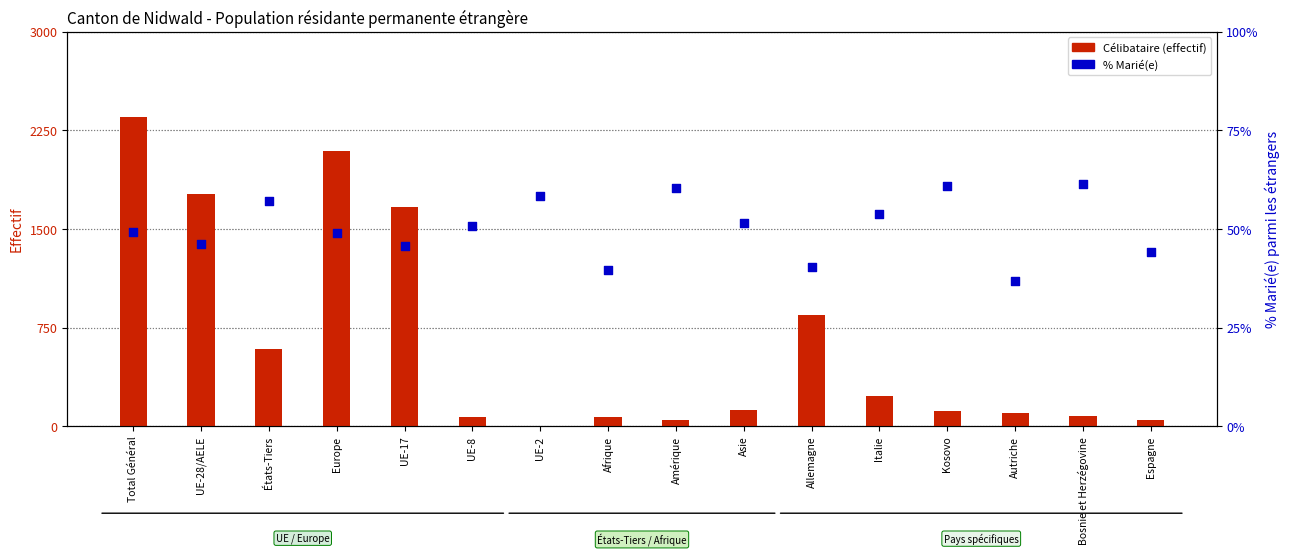

At which category is the sum across all series the highest?

Total Général